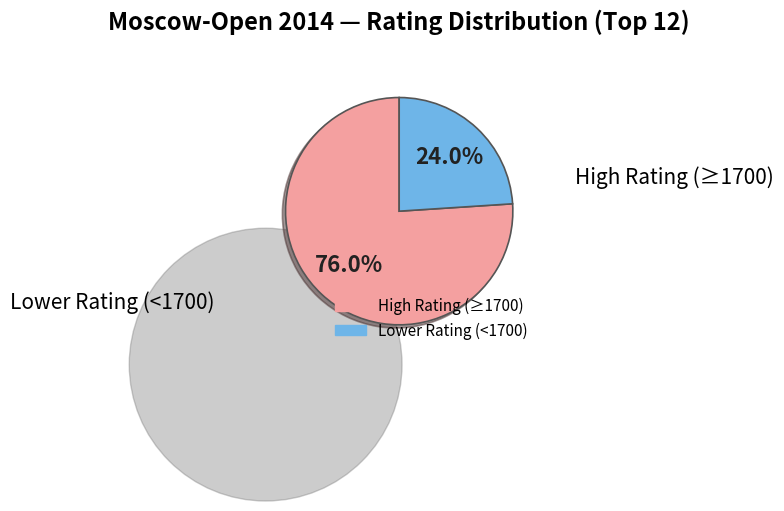

How many segments does this pie chart have?

2